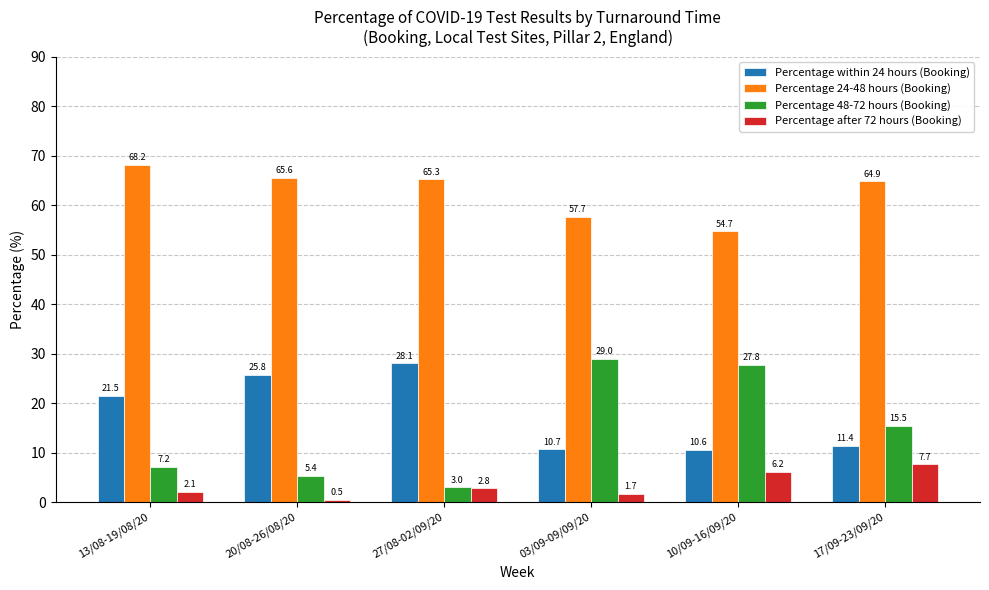

Which category has the lowest value across all series?

20/08-26/08/20